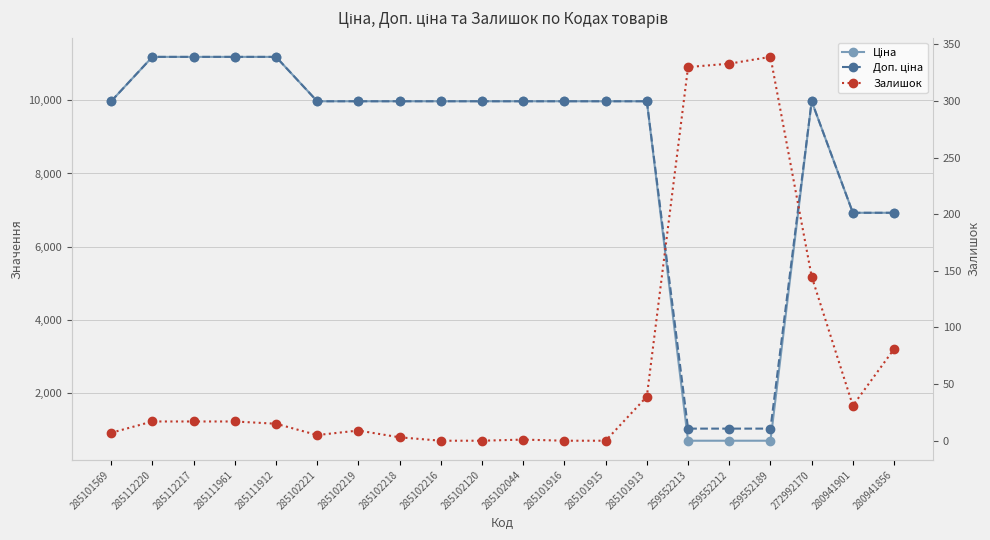

What are all the series names shown in the legend?

Ціна, Доп. ціна, Залишок